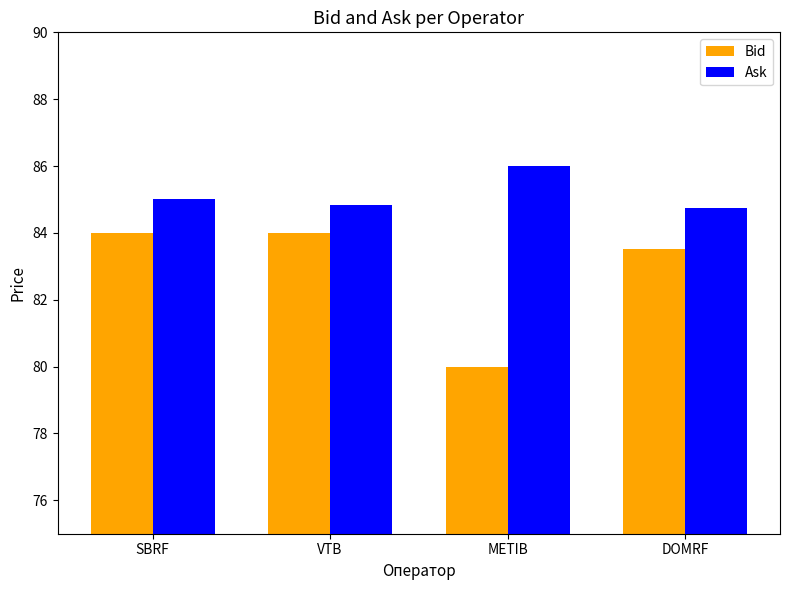

The value of Bid at DOMRF is 39.0. True or false?

False